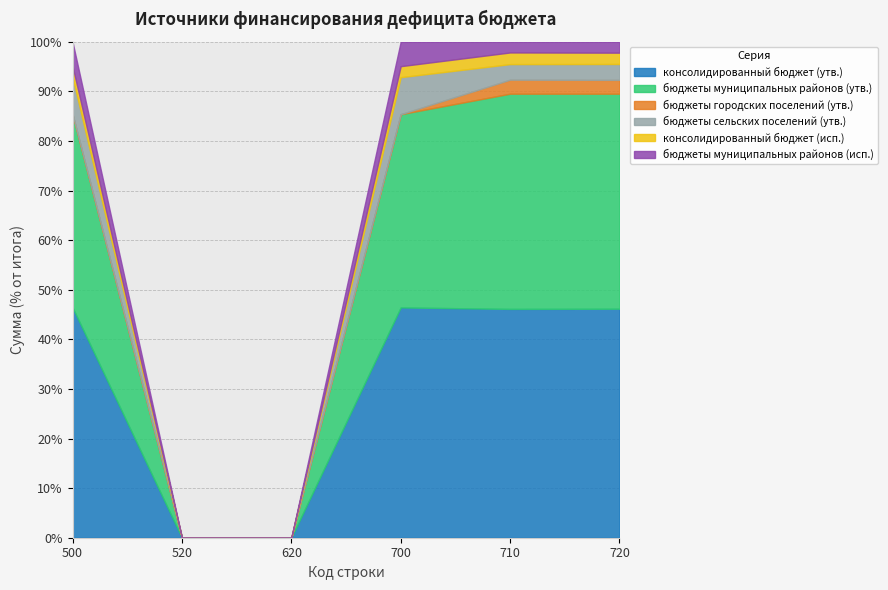

What is the sum of the бюджеты городских поселений (утв.) values at 500 and 720?

29015200.0